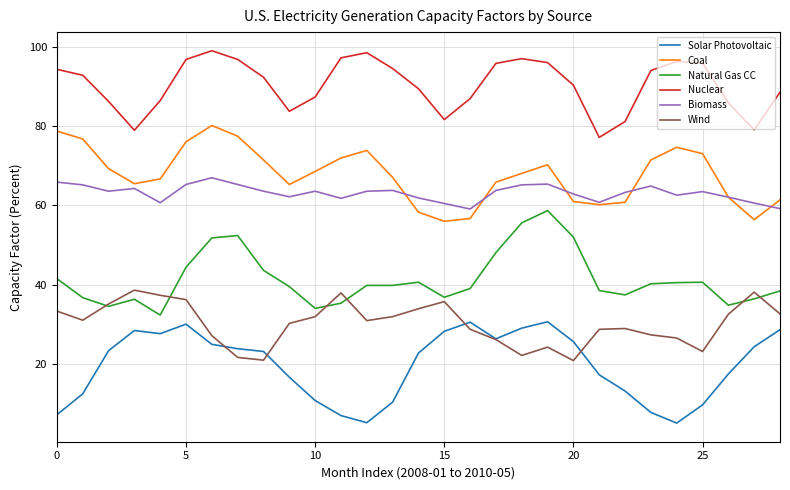

Count the number of data series in this chart.

6